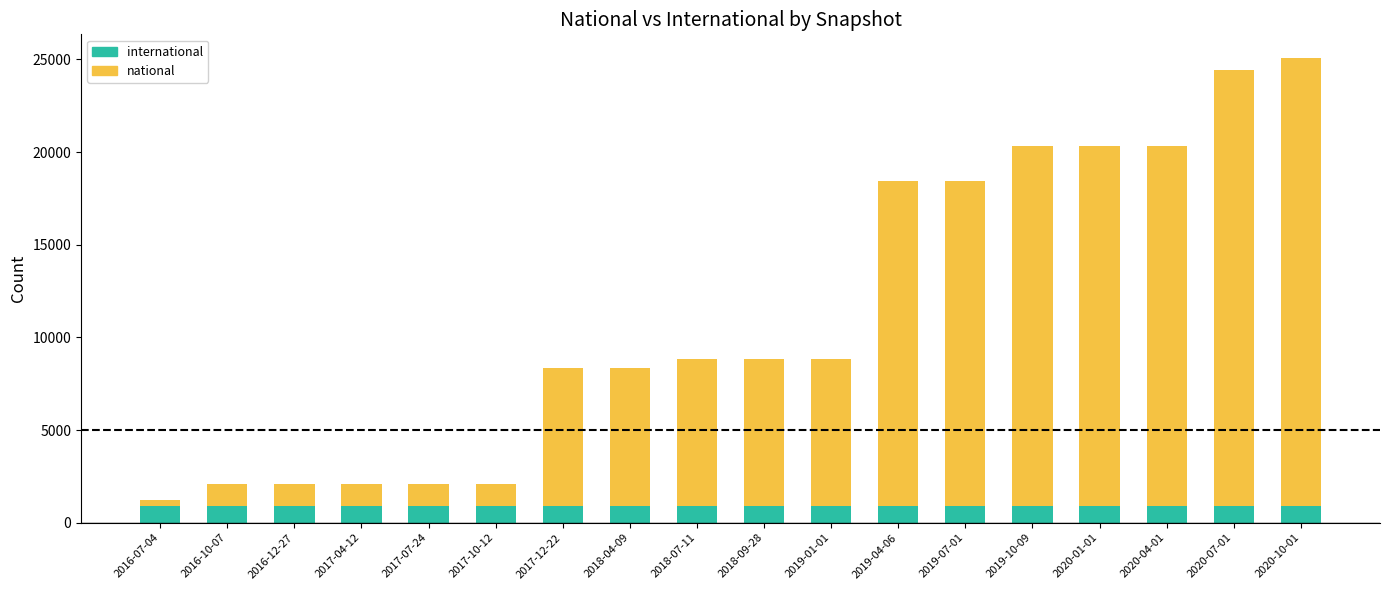

What are all the series names shown in the legend?

international, national